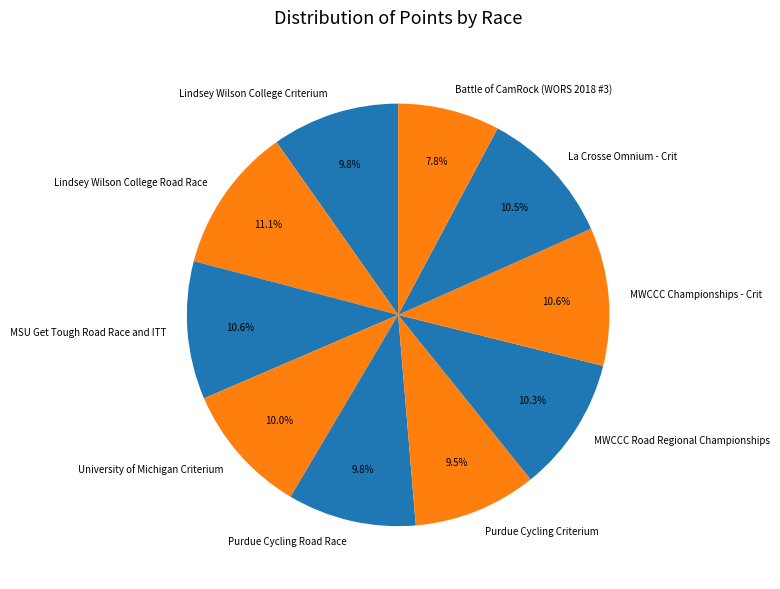

How many segments does this pie chart have?

10